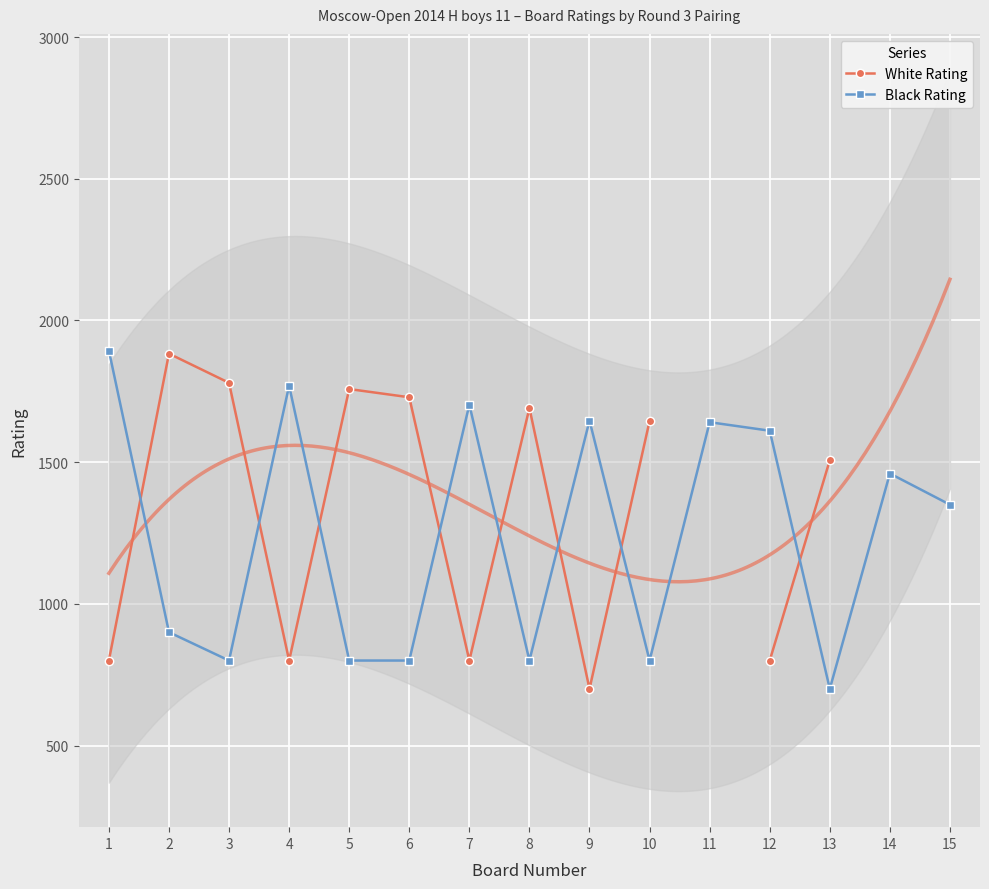

At which label is Black Rating closest to 1297?

15